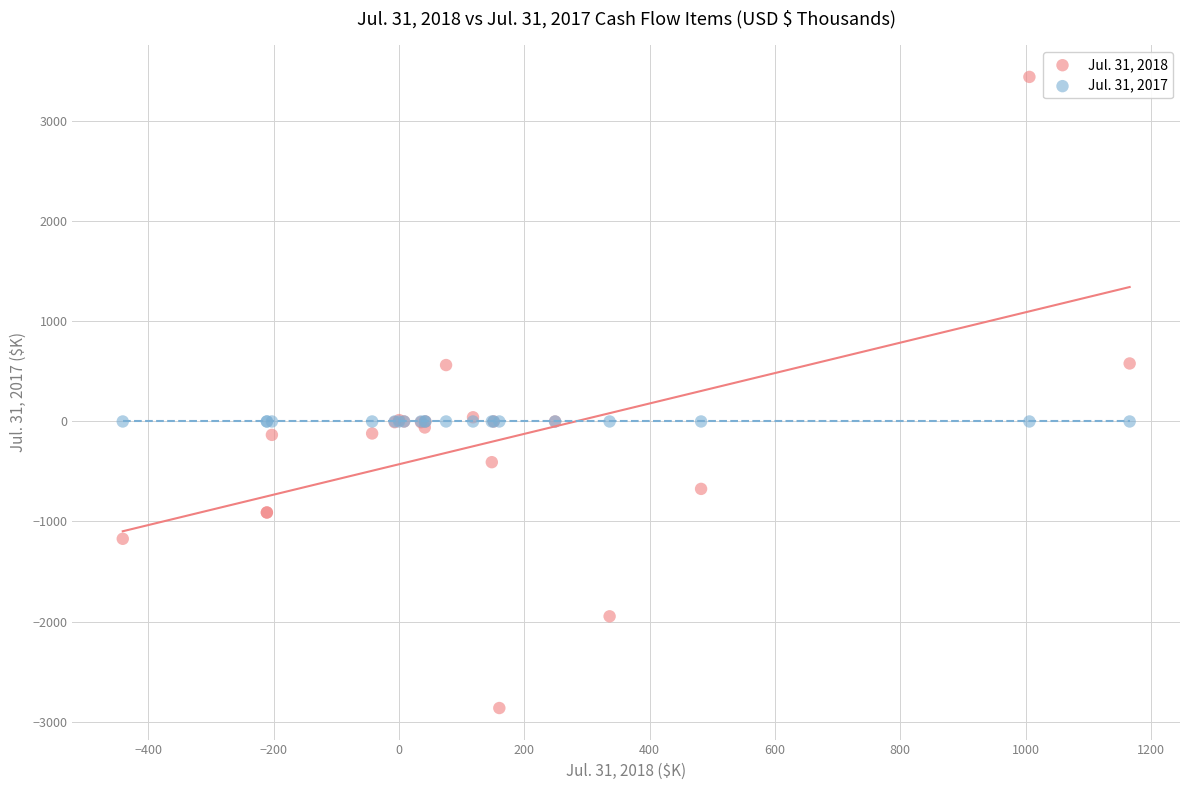

Which series contains the highest Y value?

Jul. 31, 2017